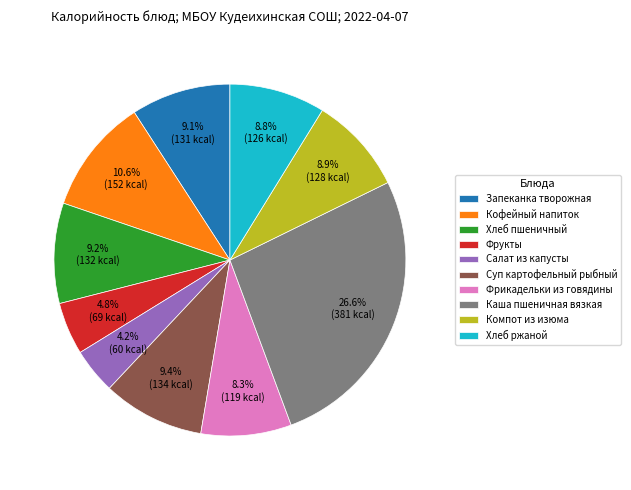

Which category has the smallest portion of the pie?

Салат из капусты